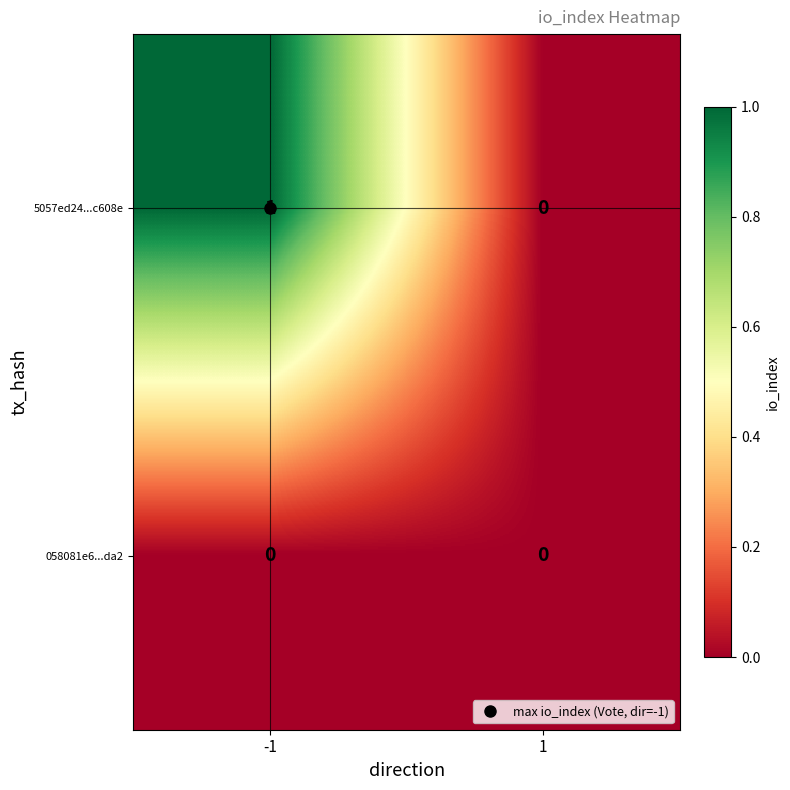

List the series in order of their overall mean, highest first.

5057ed24...c608e, 058081e6...da2